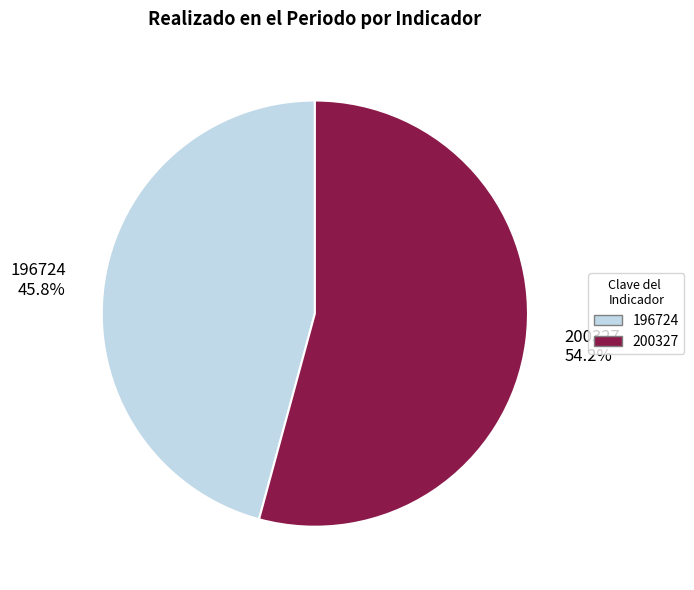

True or false: 200327 accounts for 54% of the total.

True